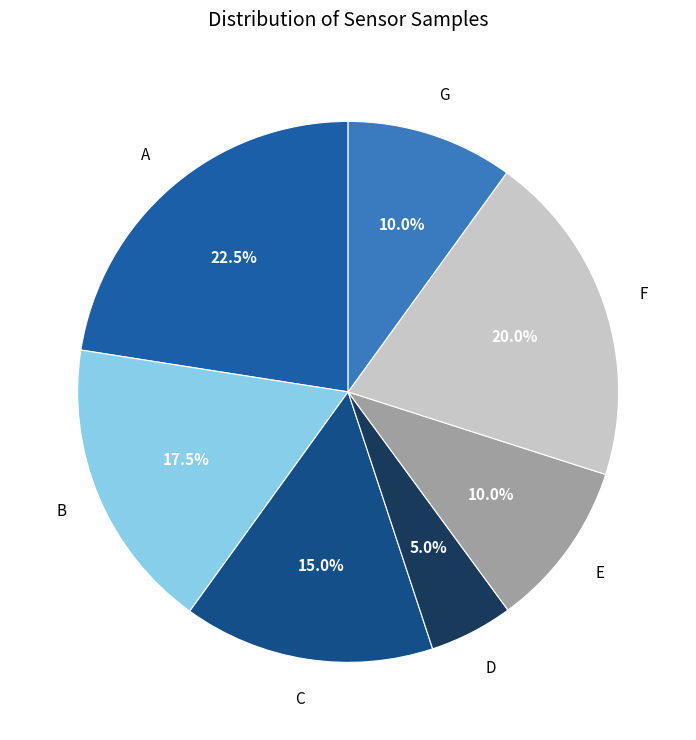

Which category has the smallest portion of the pie?

D